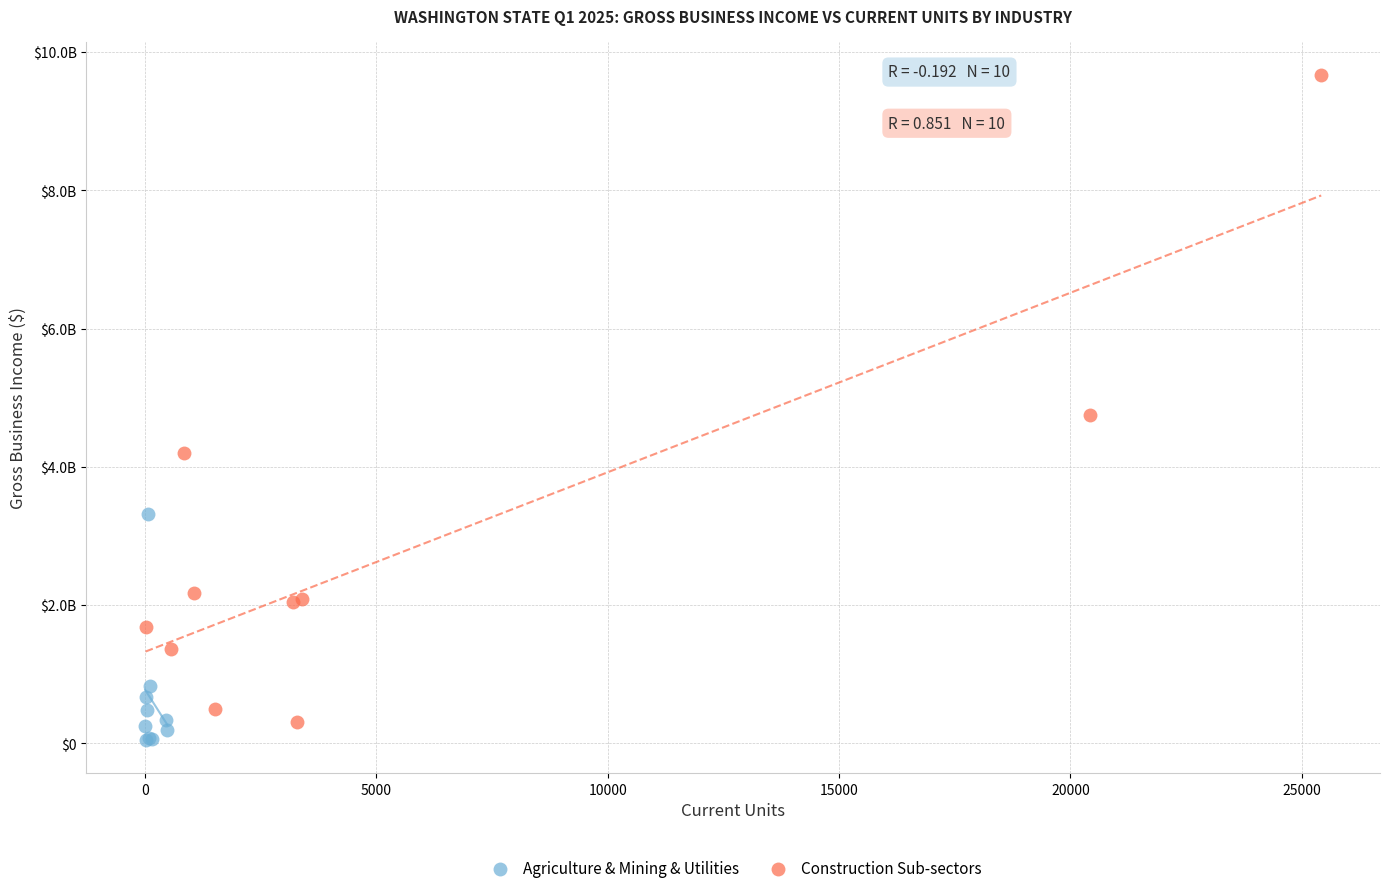

What are all the series names shown in the legend?

Agriculture & Mining & Utilities, Construction Sub-sectors